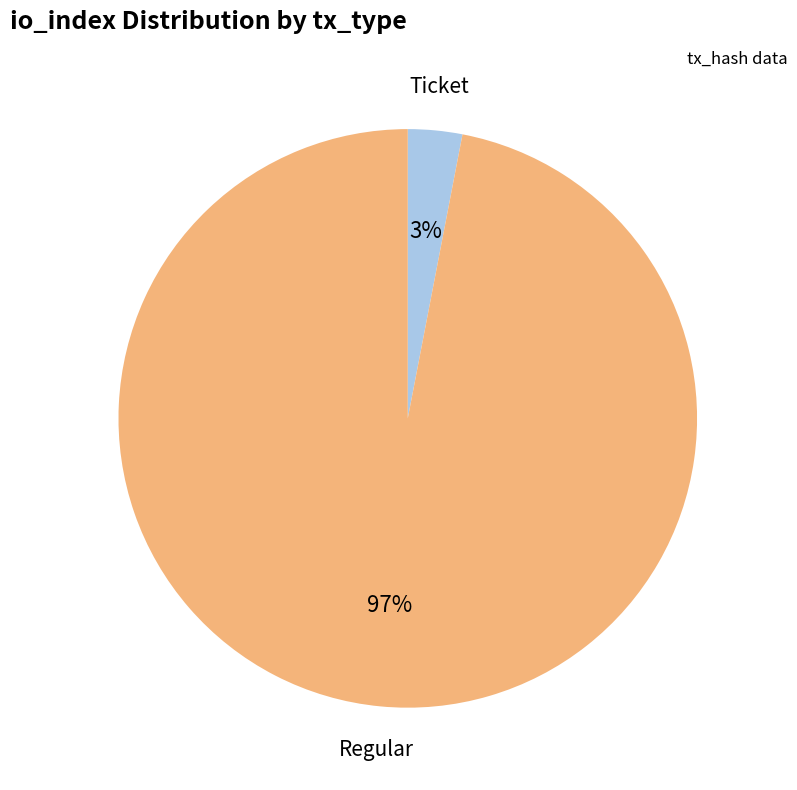

Rank the categories by value from lowest to highest.

Ticket, Regular